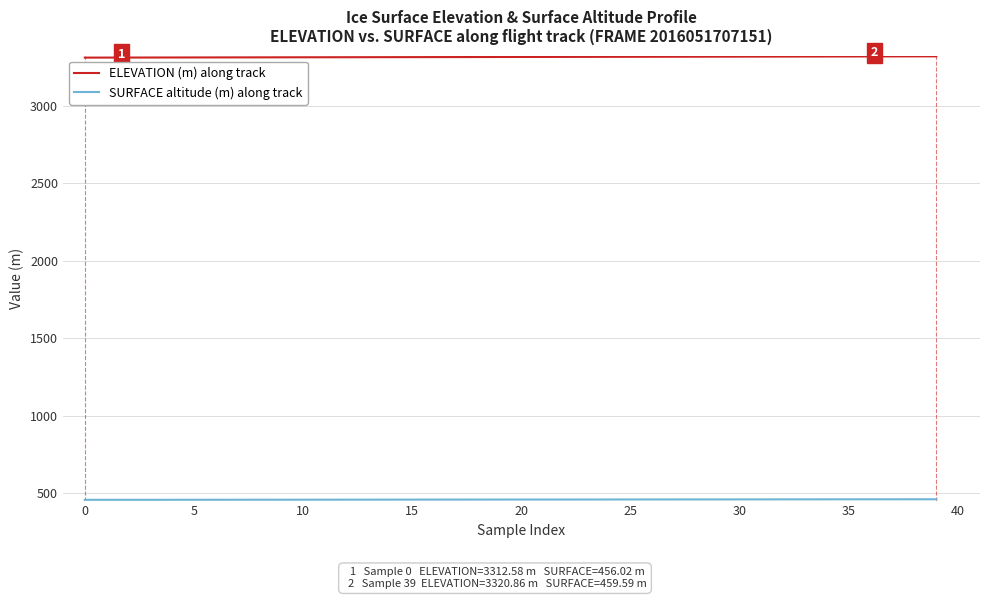

Which series has the largest total across all categories?

ELEVATION (m) along track